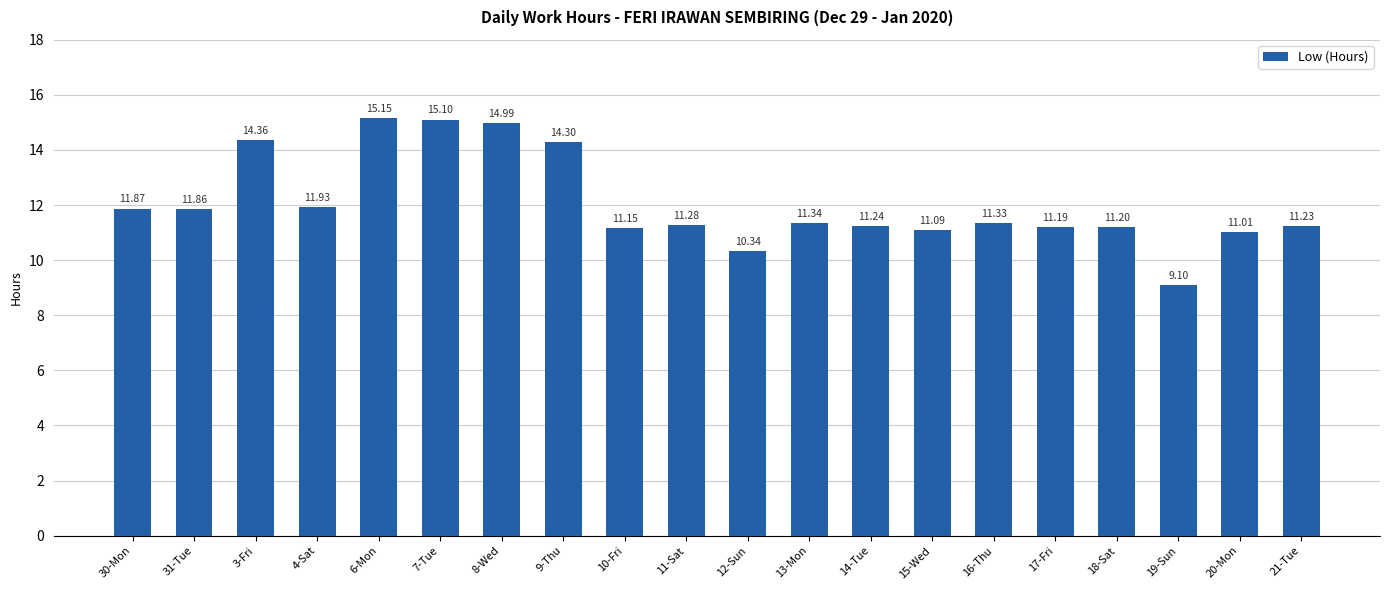

List the labels in order of value, largest first.

6-Mon, 7-Tue, 8-Wed, 3-Fri, 9-Thu, 4-Sat, 30-Mon, 31-Tue, 13-Mon, 16-Thu, 11-Sat, 14-Tue, 21-Tue, 18-Sat, 17-Fri, 10-Fri, 15-Wed, 20-Mon, 12-Sun, 19-Sun